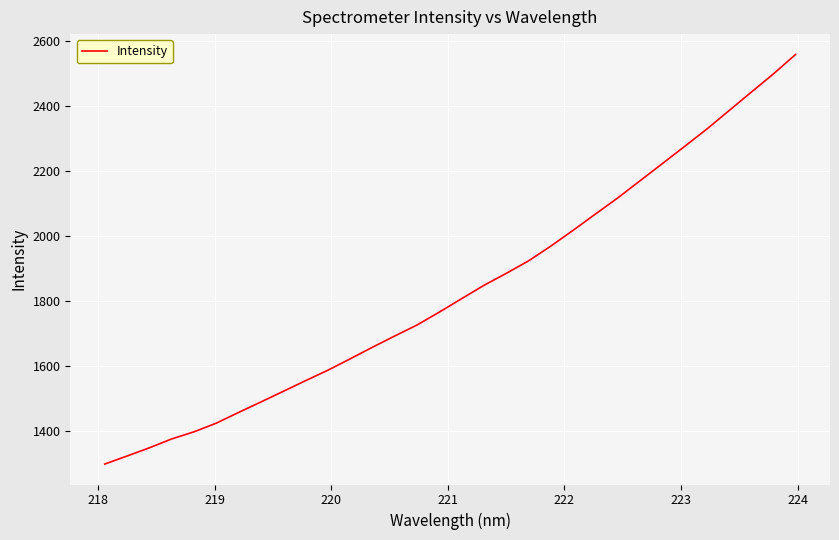

What is the difference between the maximum and minimum values?

1260.2